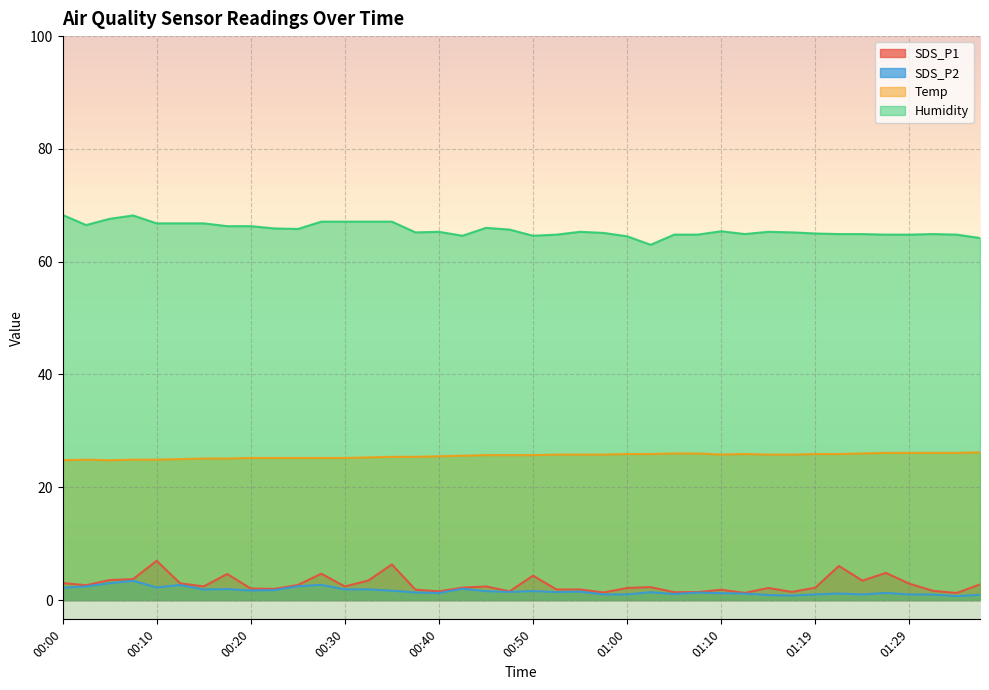

Rank the series at 00:35 from lowest to highest value.

SDS_P2, SDS_P1, Temp, Humidity